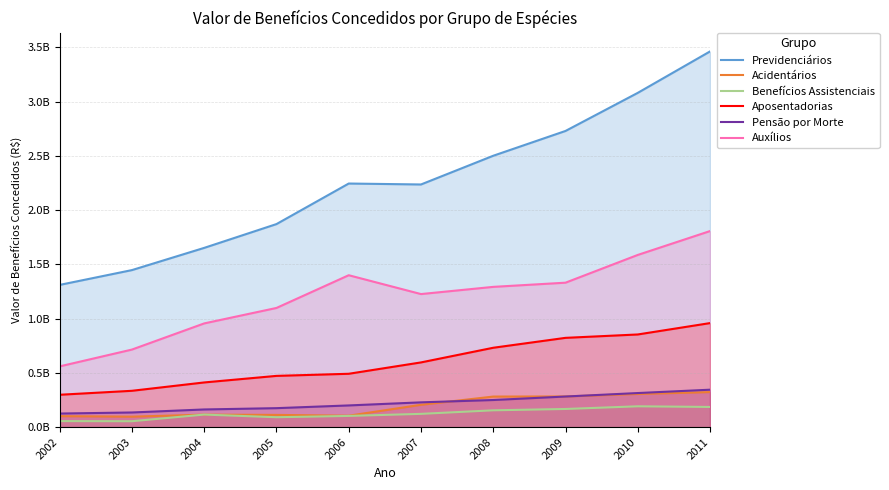

Which category has the lowest value in the Benefícios Assistenciais series?

2003